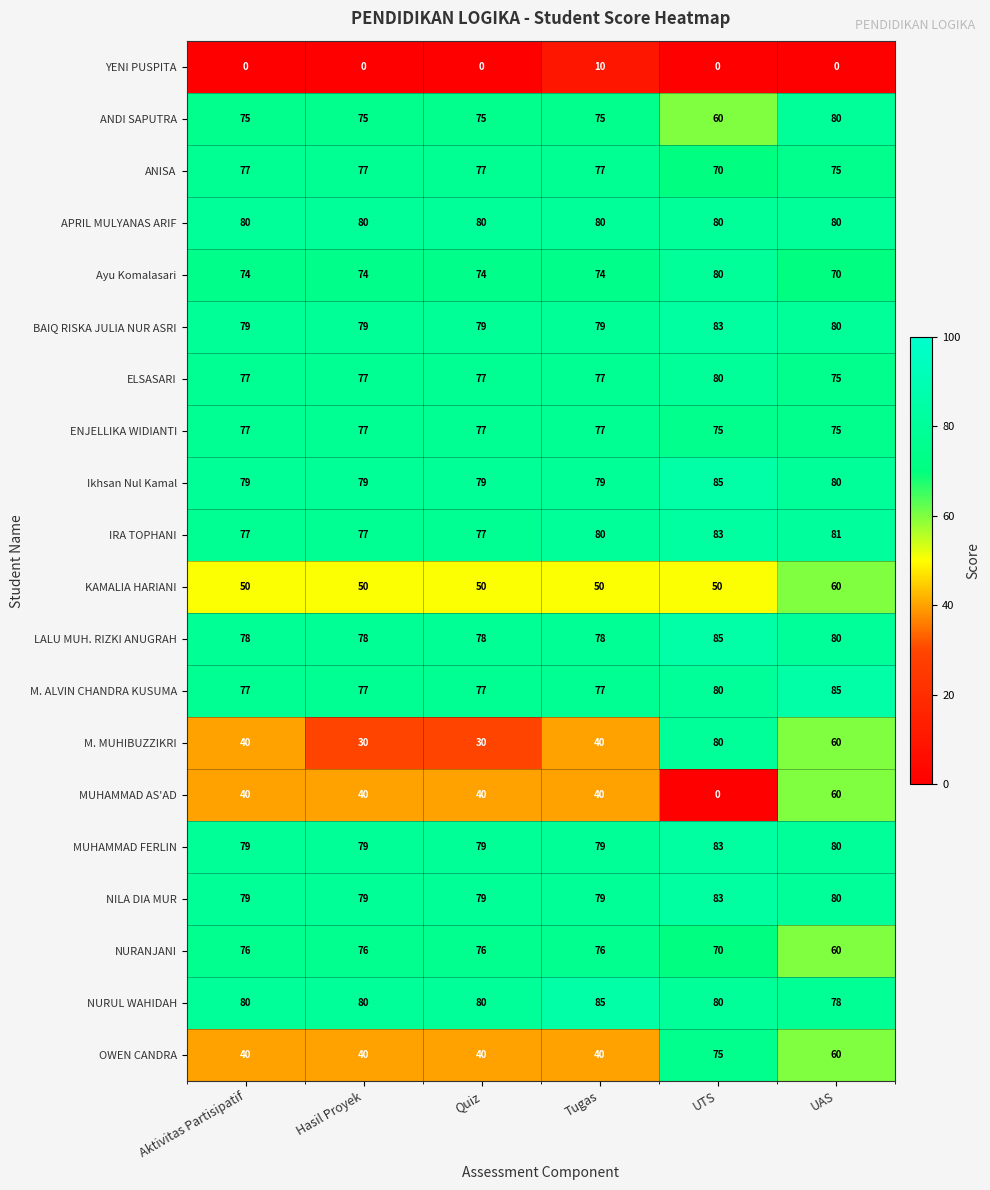

Read the NURANJANI value at UTS, to the nearest 5.

70